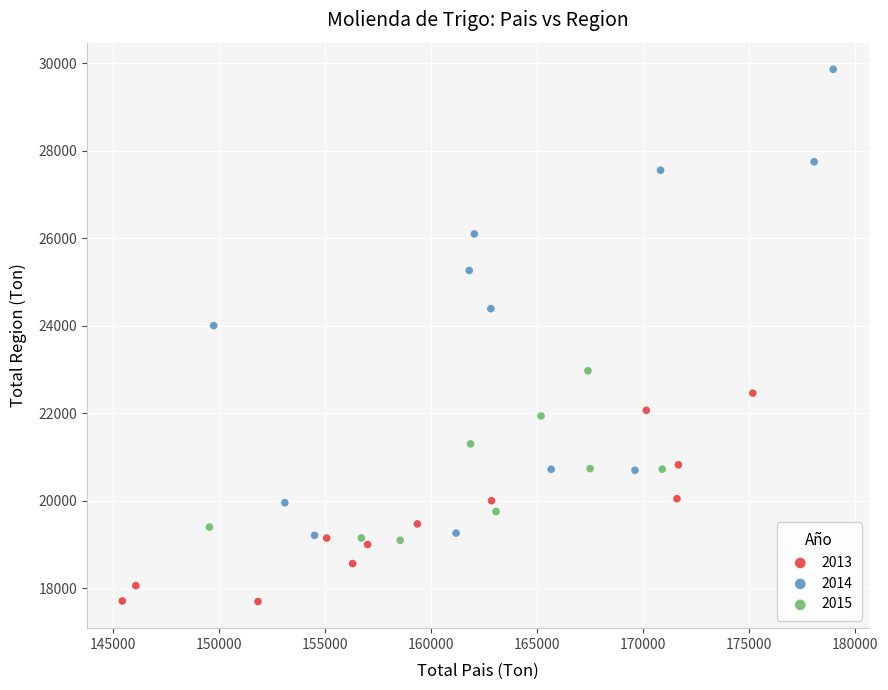

Which series contains the highest Y value?

2014